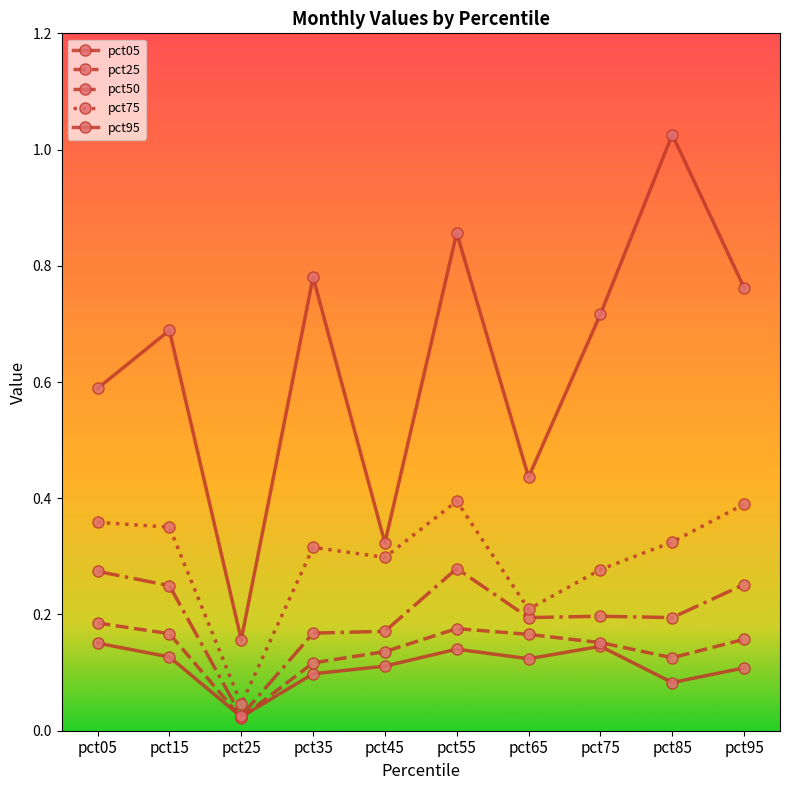

Which label corresponds to the smallest value in the chart?

pct25